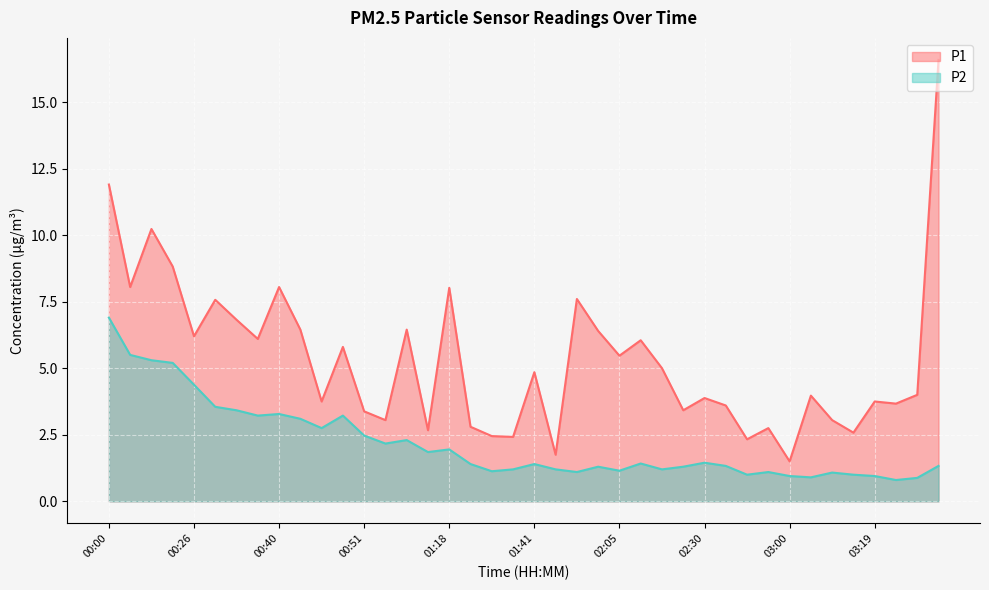

What position from the right is 00:10?

39